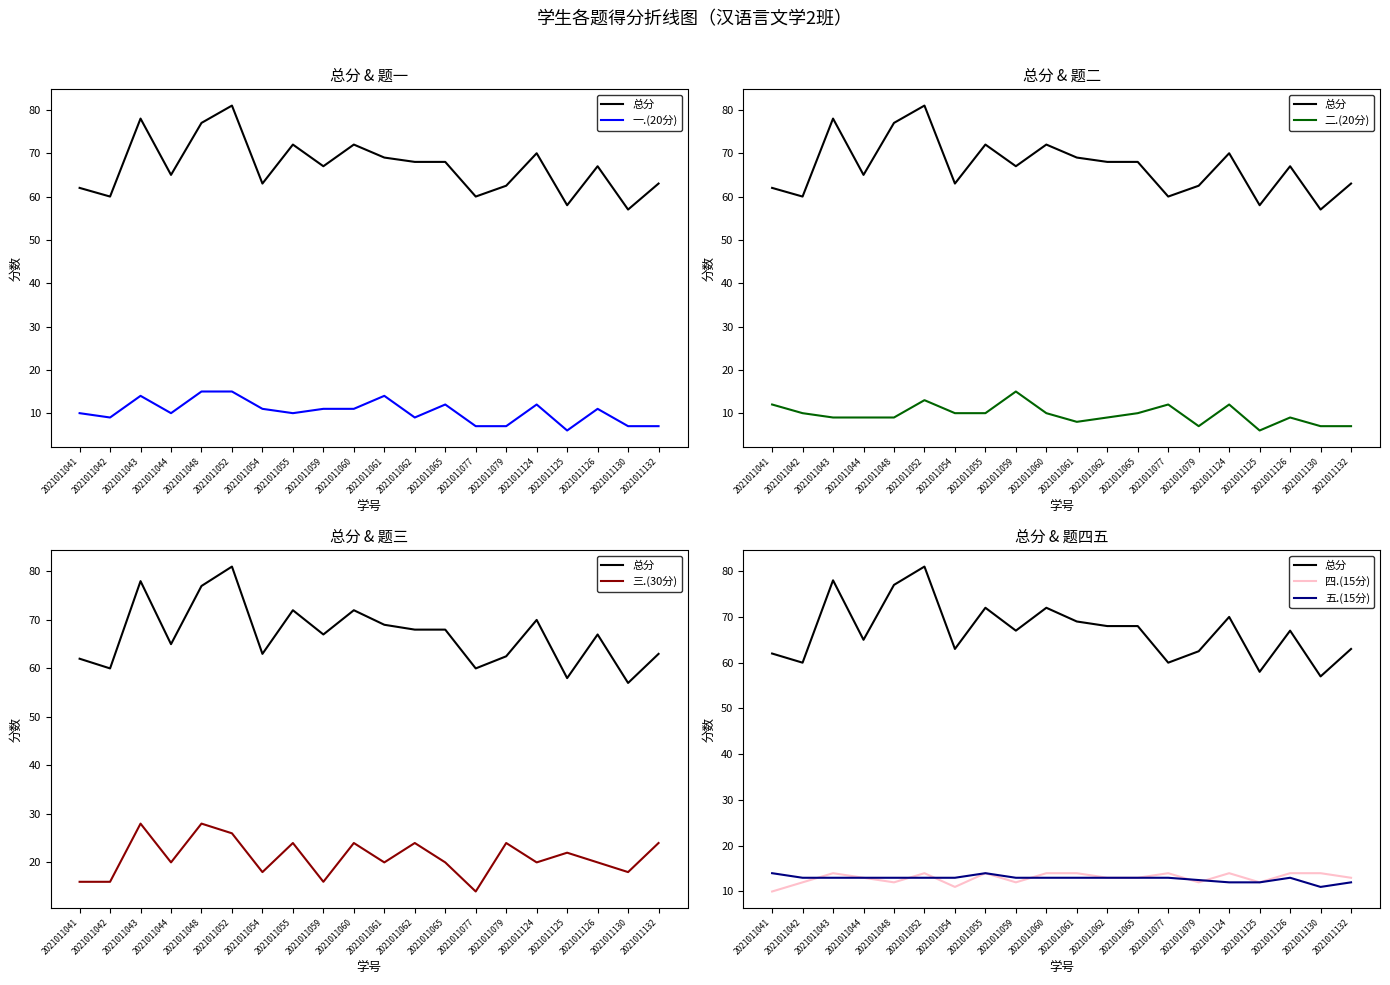

How many categories are shown in the chart?

20